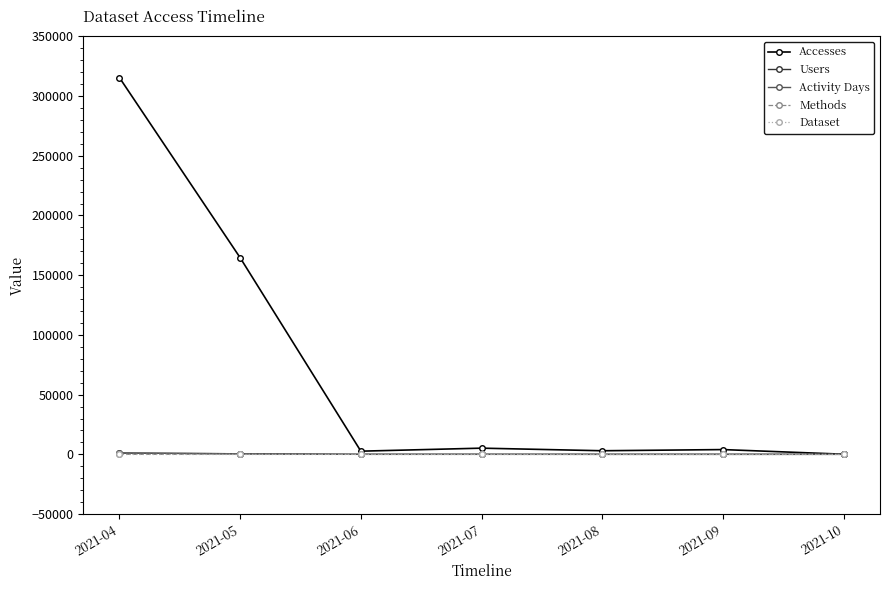

At how many categories does at least one series exceed 130879?

2